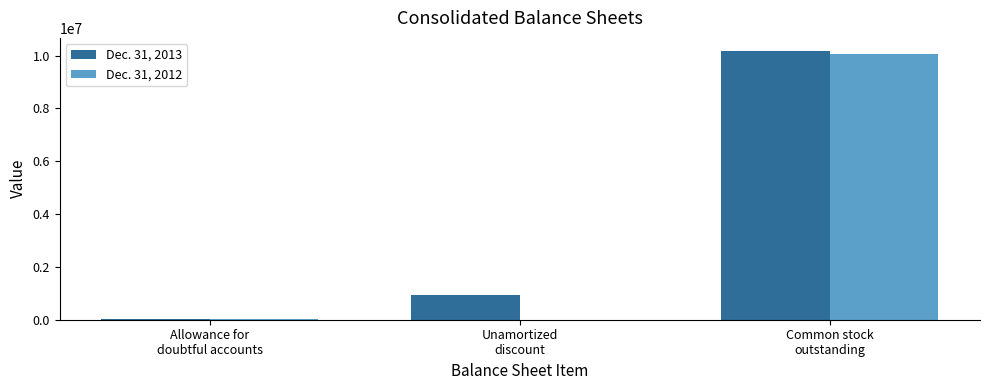

What is the greatest value displayed?

10163249